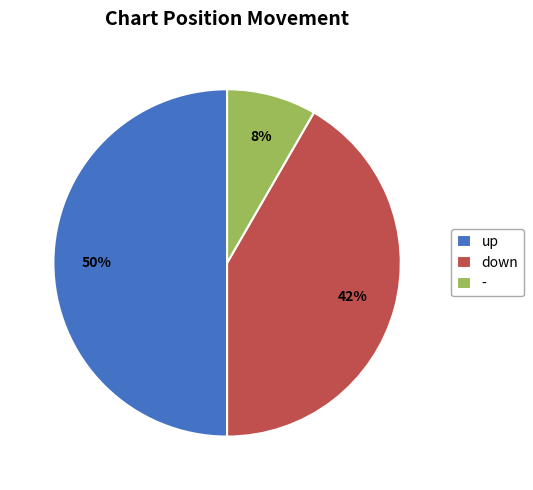

Rank the categories by value from lowest to highest.

-, down, up